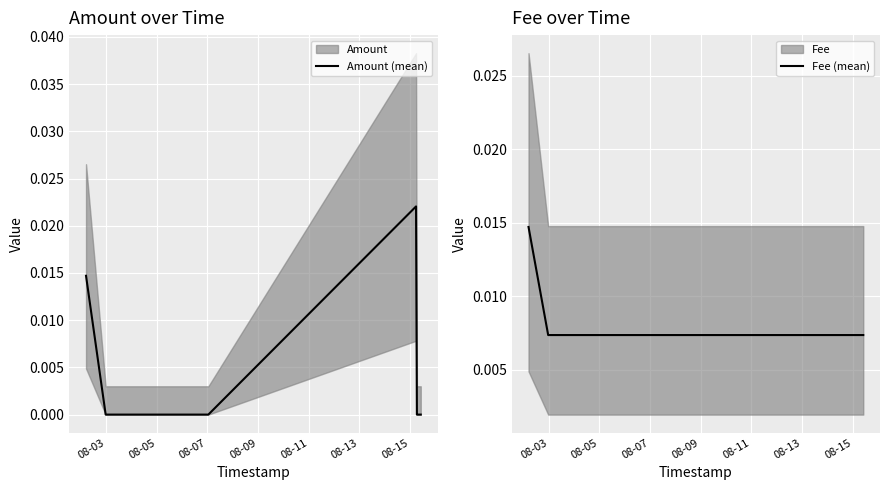

At which category does the chart reach its minimum across all series?

08-05